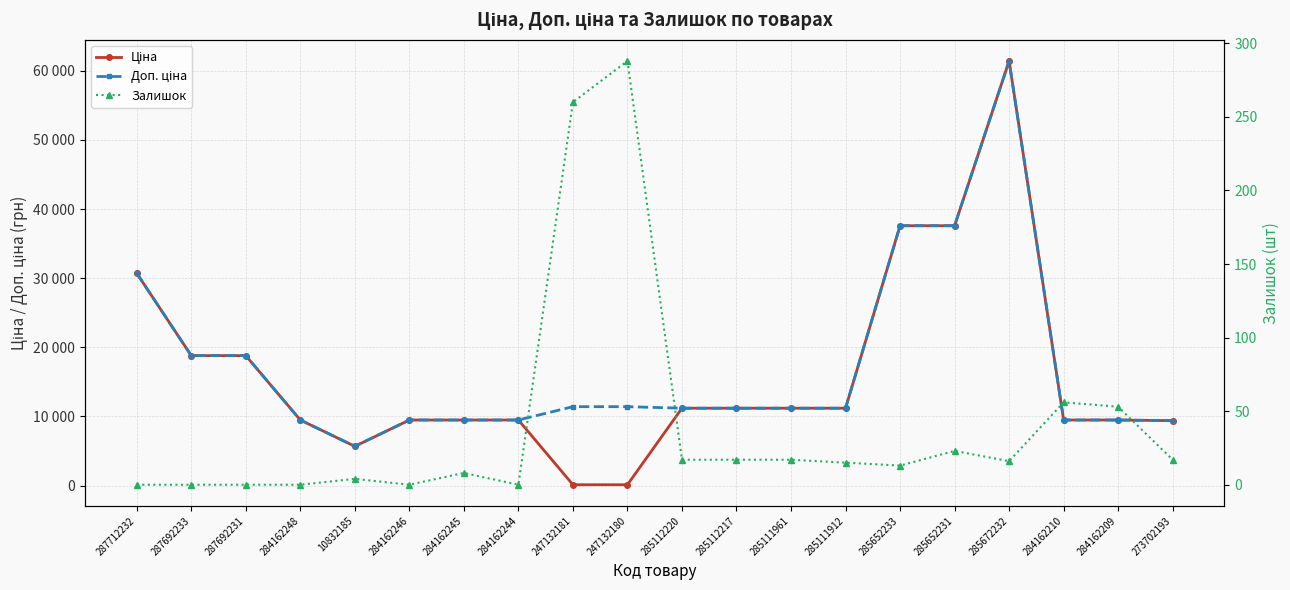

List the series in order of their peak value, lowest first.

Залишок, Ціна, Доп. ціна